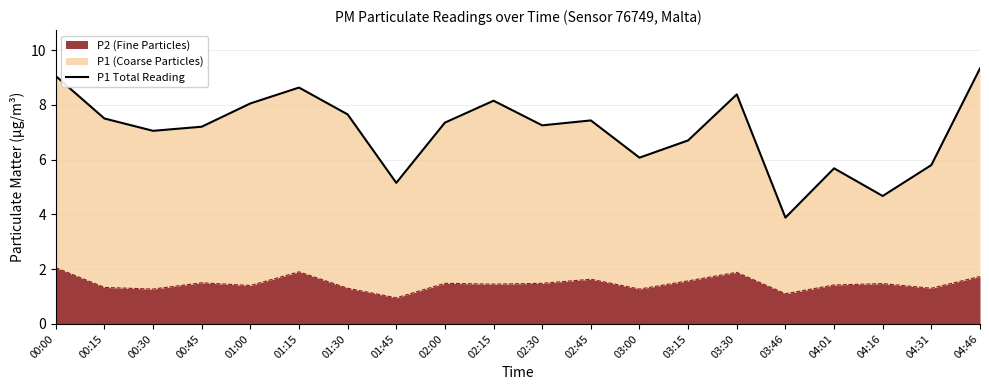

What is the label of the 1st point from the left?

00:00